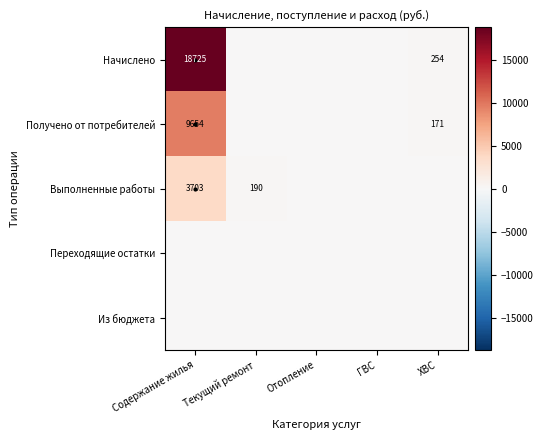

The Выполненные работы series shows 254 at Текущий ремонт. True or false?

False